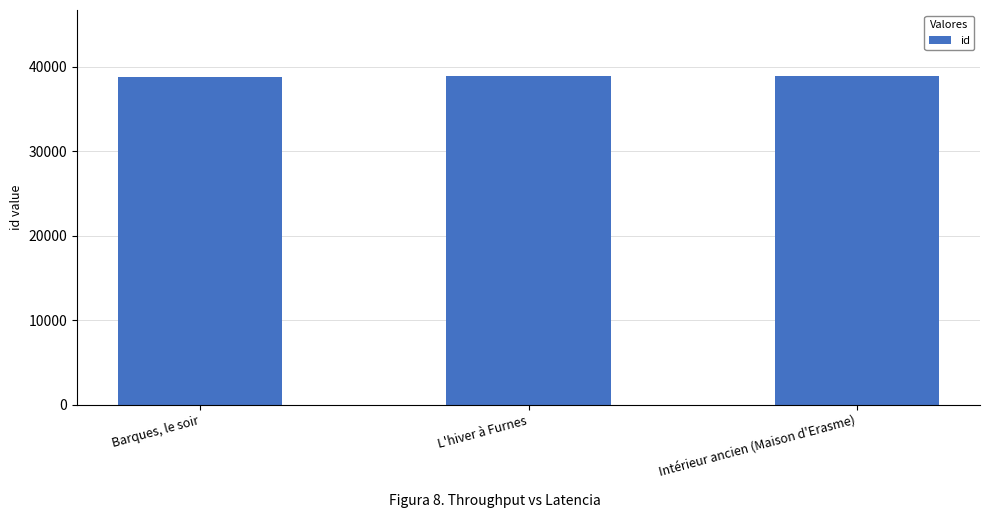

What is the label of the 2nd bar from the right?

L'hiver à Furnes